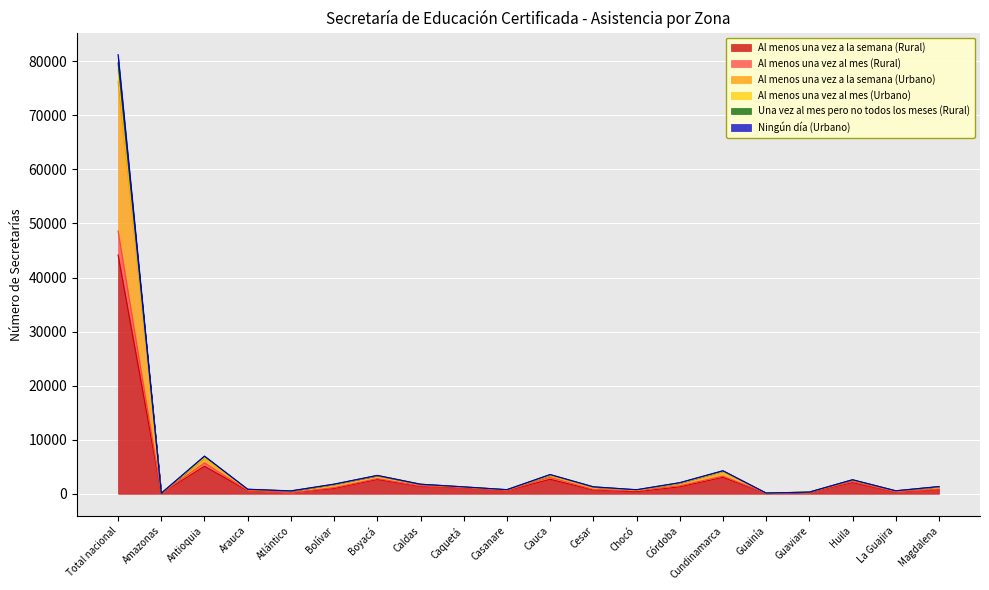

How many interior local valleys does the Al menos una vez al mes (Urbano) series have?

6